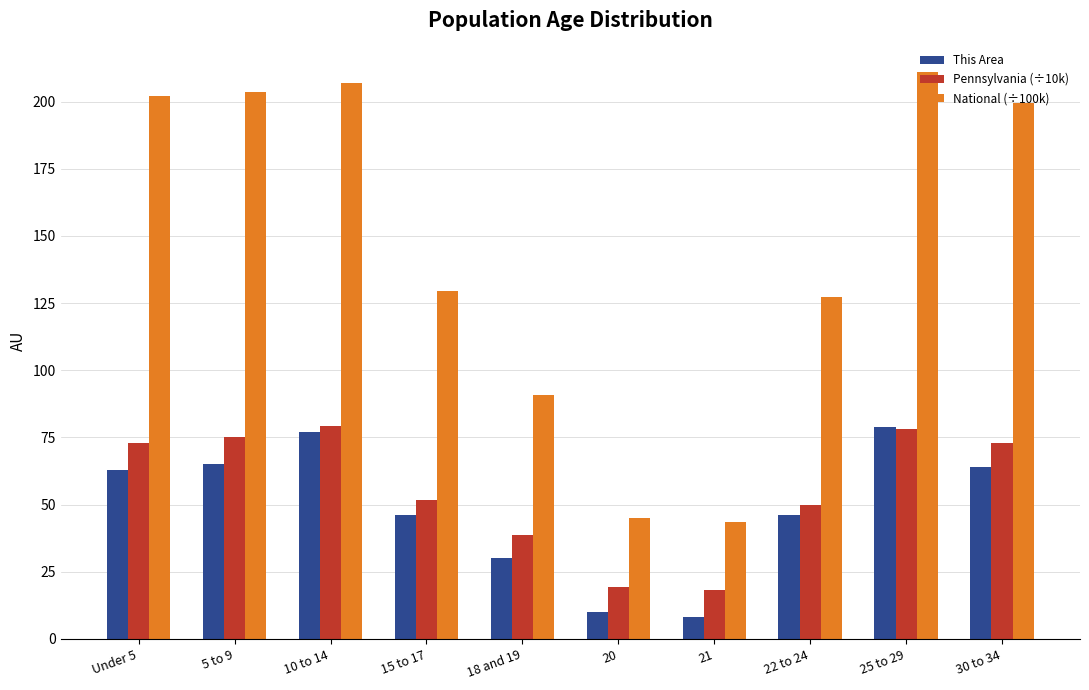

At how many categories does at least one series exceed 198?

5